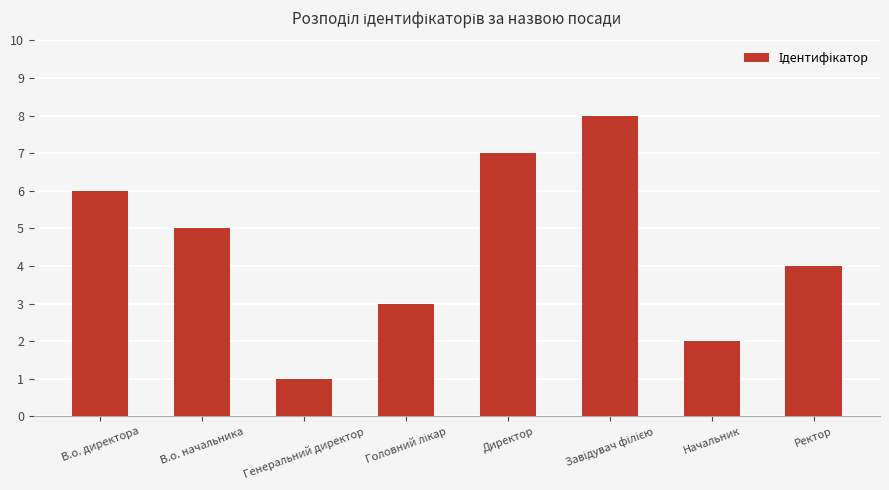

What is the label of the 8th bar from the left?

Ректор